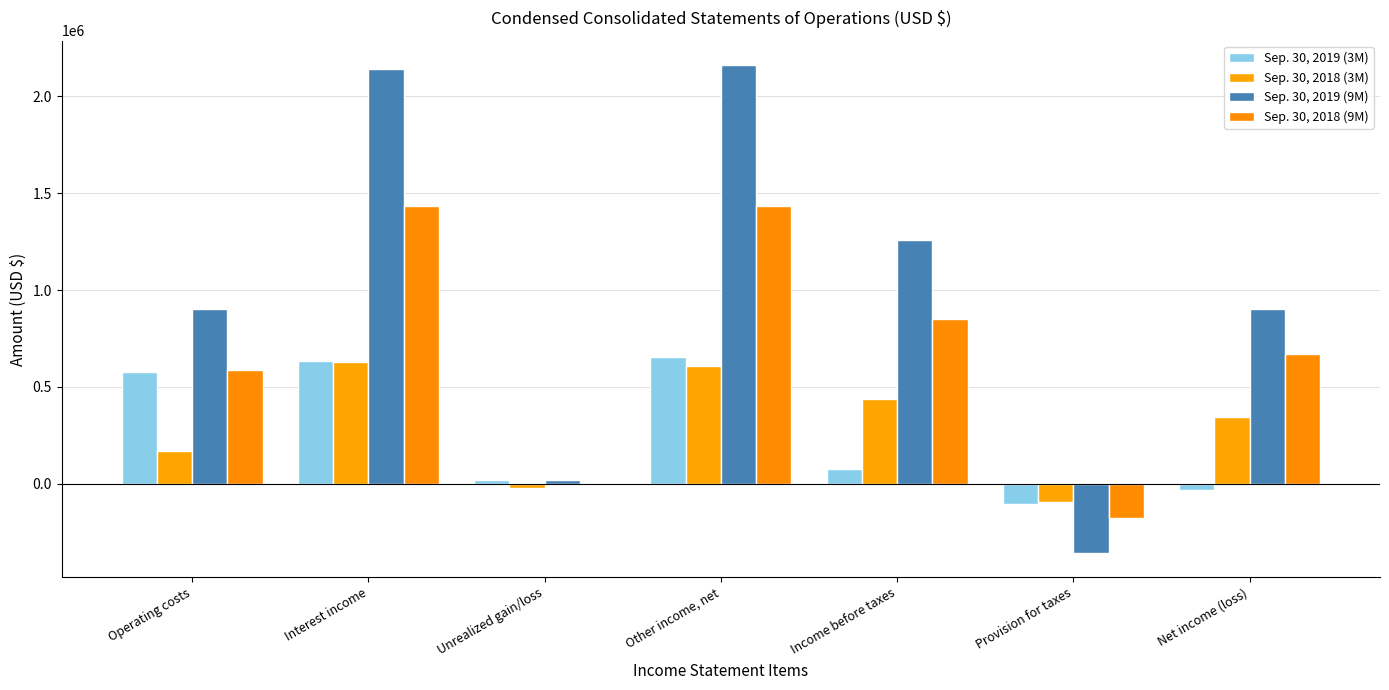

What is the total value across all series at Provision for taxes?

-731440